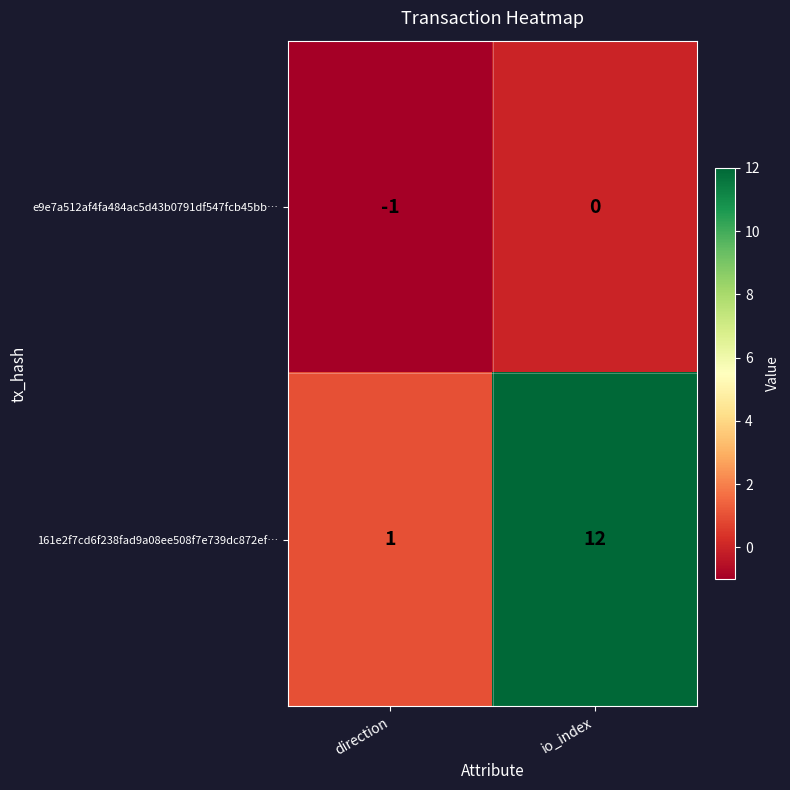

Between direction and io_index, which series saw the biggest shift?

161e2f7cd6f238fad9a08ee508f7e739dc872ef…